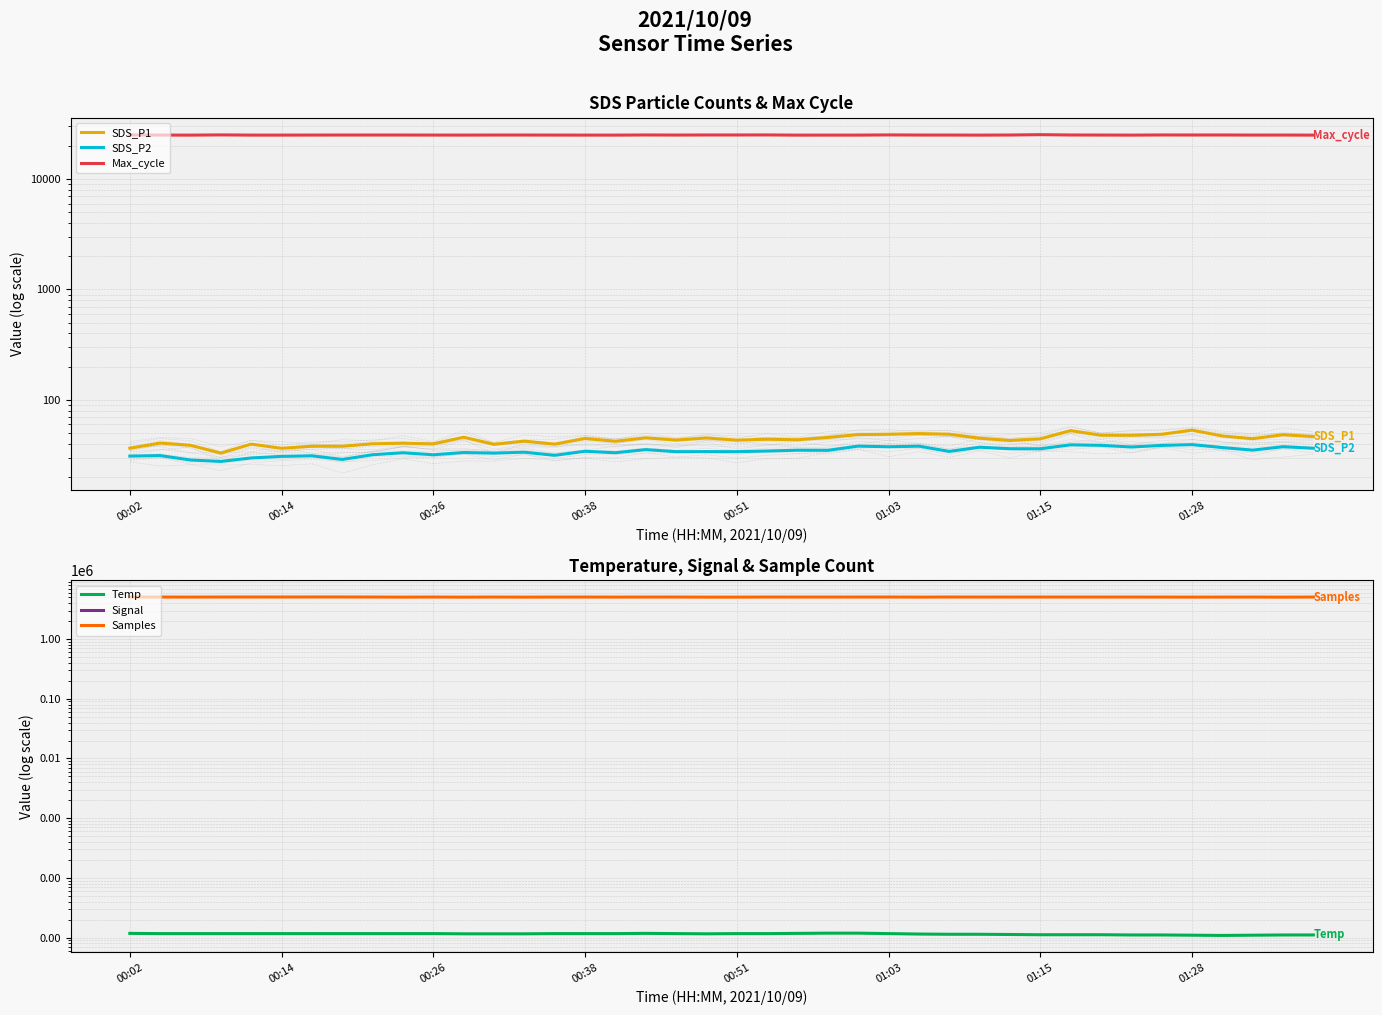

What are all the series names shown in the legend?

SDS_P1, SDS_P2, Max_cycle, Temp, Signal, Samples